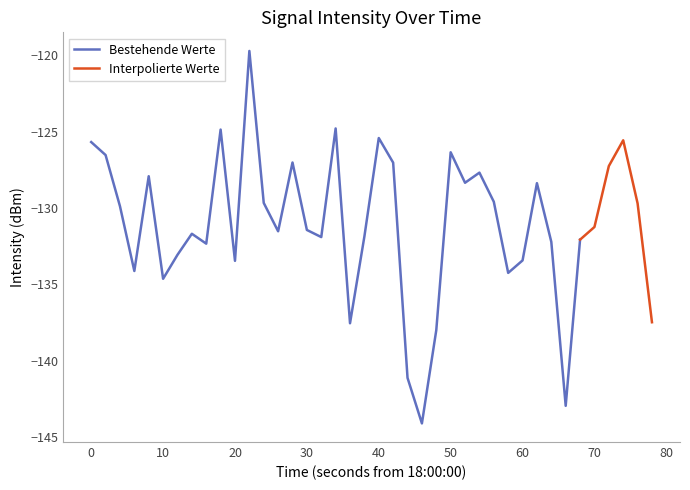

What is the highest value of the Bestehende Werte series?

-119.7